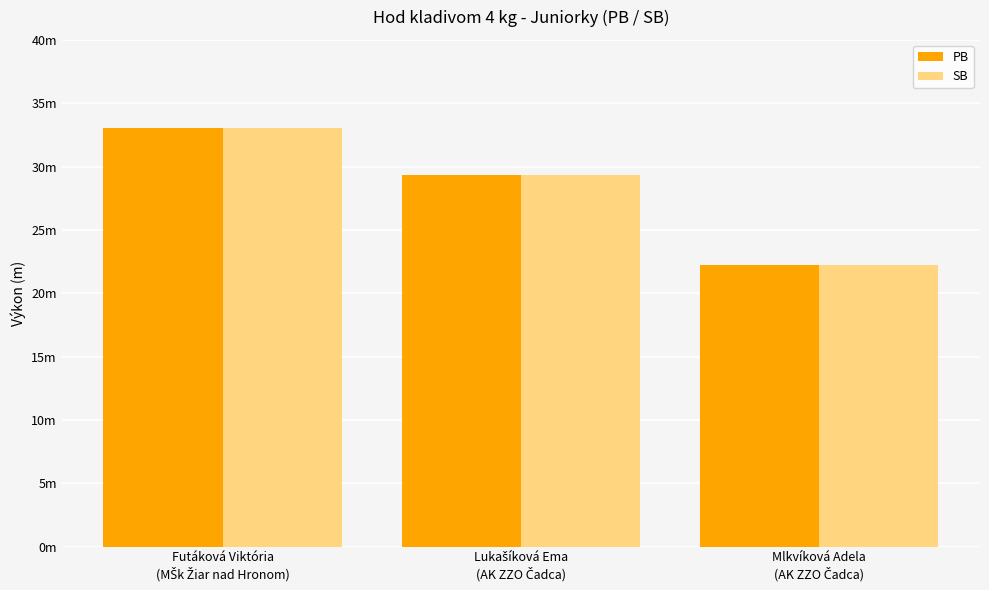

What is the difference between the PB values at Mlkvíková Adela
(AK ZZO Čadca) and Lukašíková Ema
(AK ZZO Čadca)?

7.1